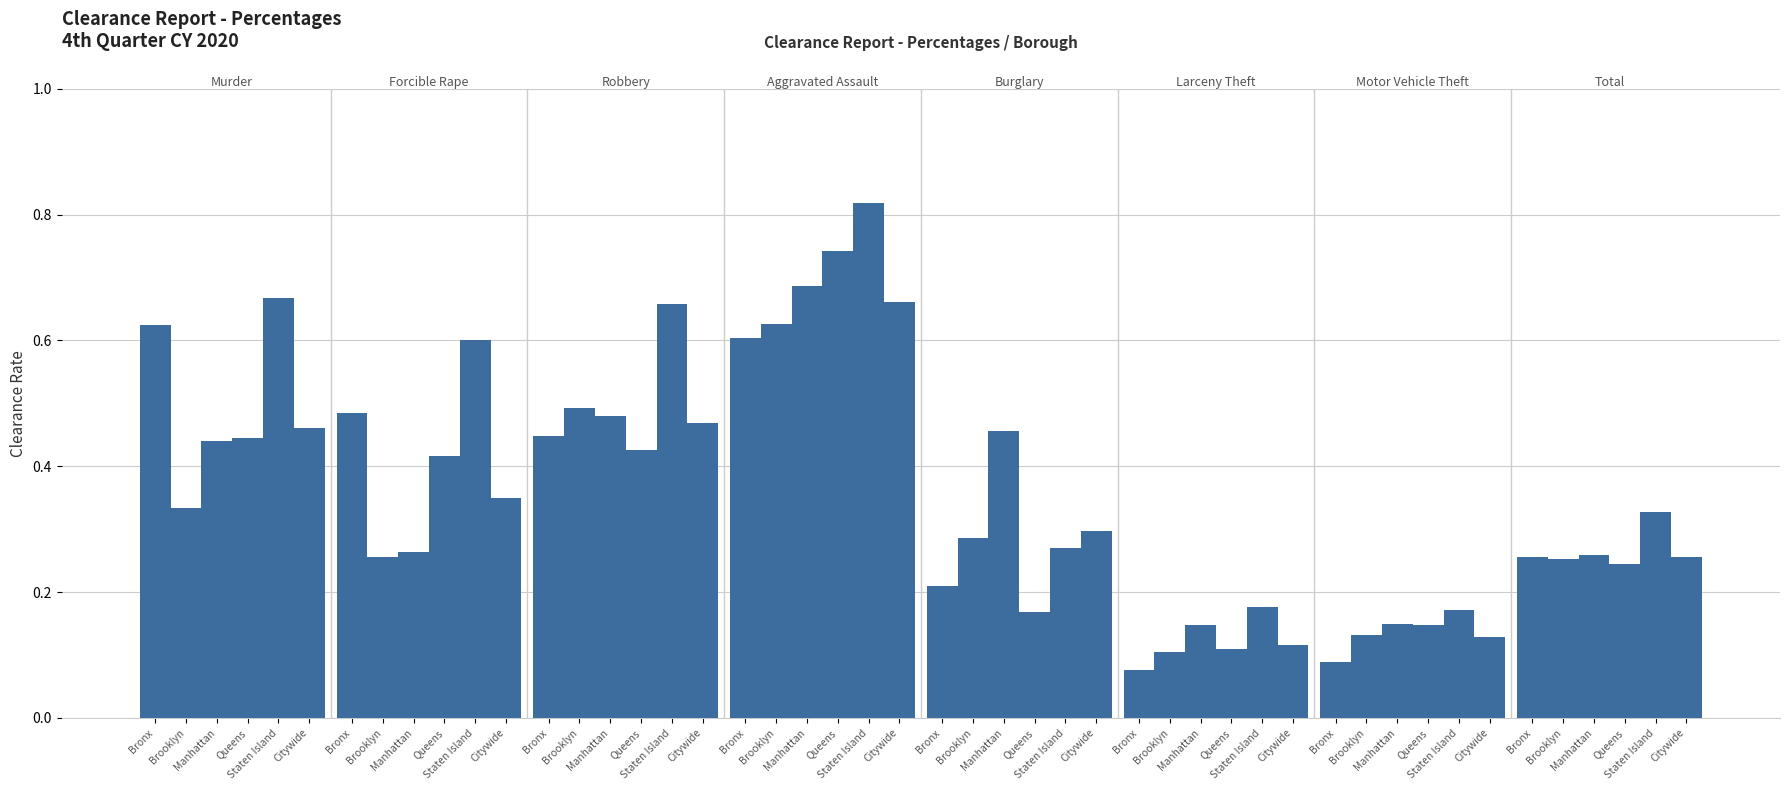

How many bars are there in total?

48